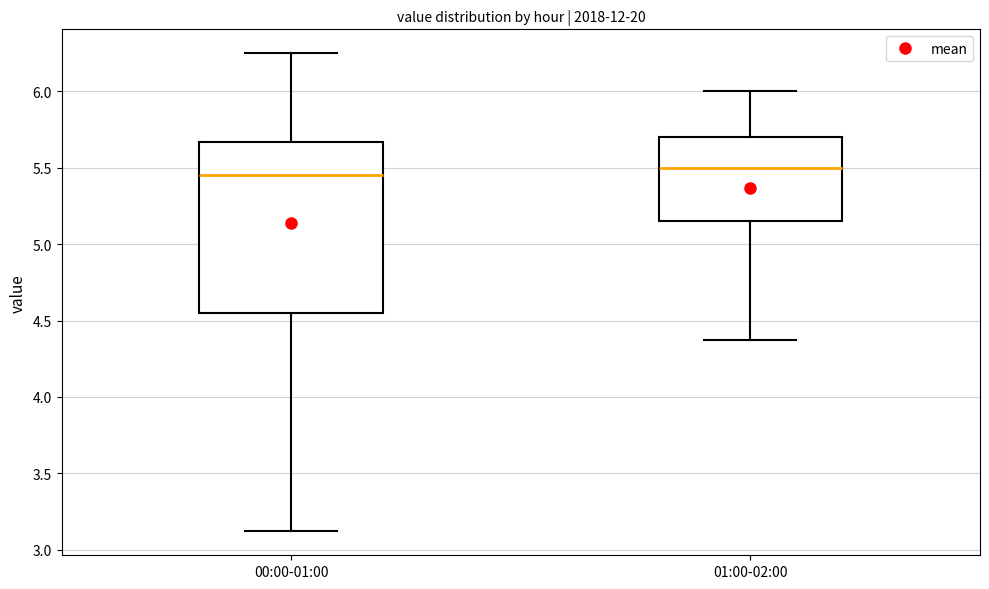

Comparing the boxes themselves (not the whiskers), which one is the tallest?

00:00-01:00